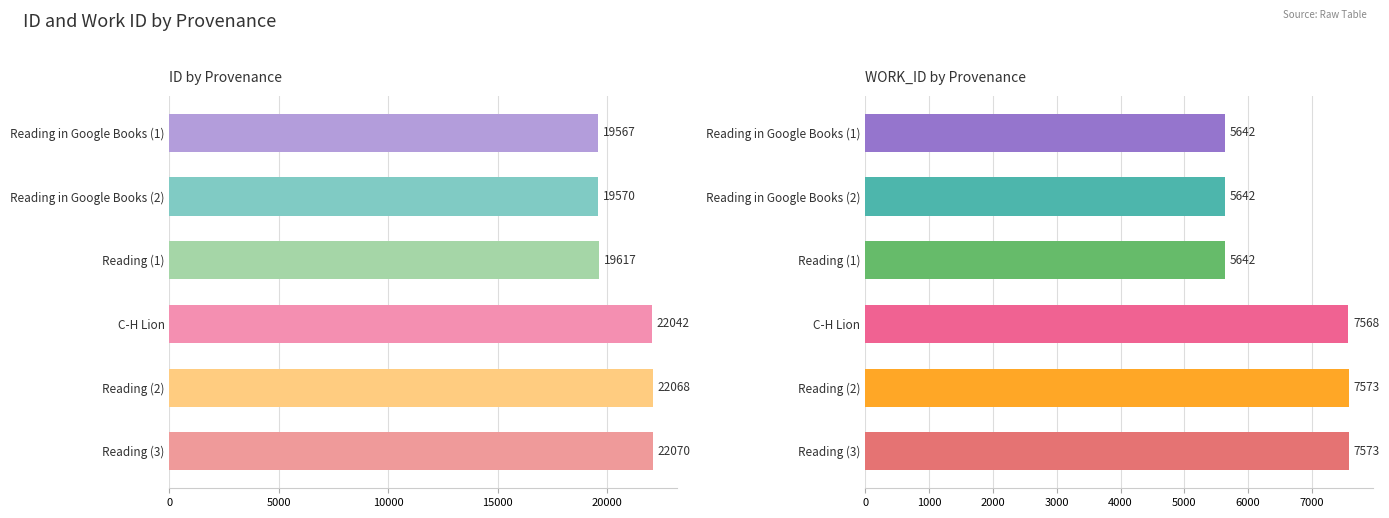

Reading right to left, extract all data points from this chart.

id: 22070	22068	22042	19617	19570	19567
work_id: 7573	7573	7568	5642	5642	5642